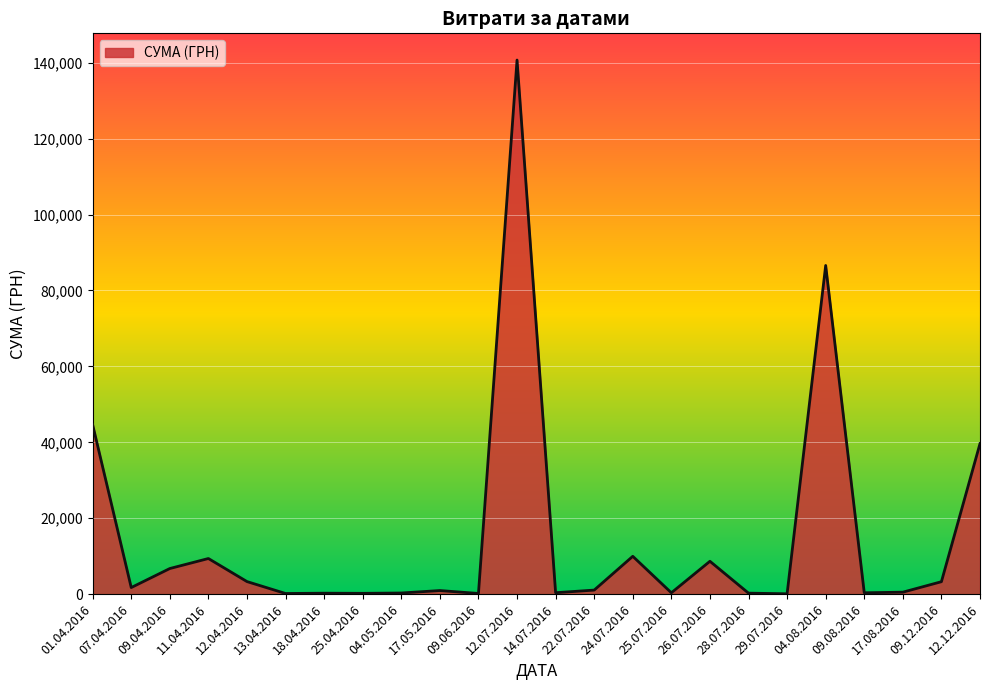

What is the difference between the values at 26.07.2016 and 01.04.2016?

35972.0